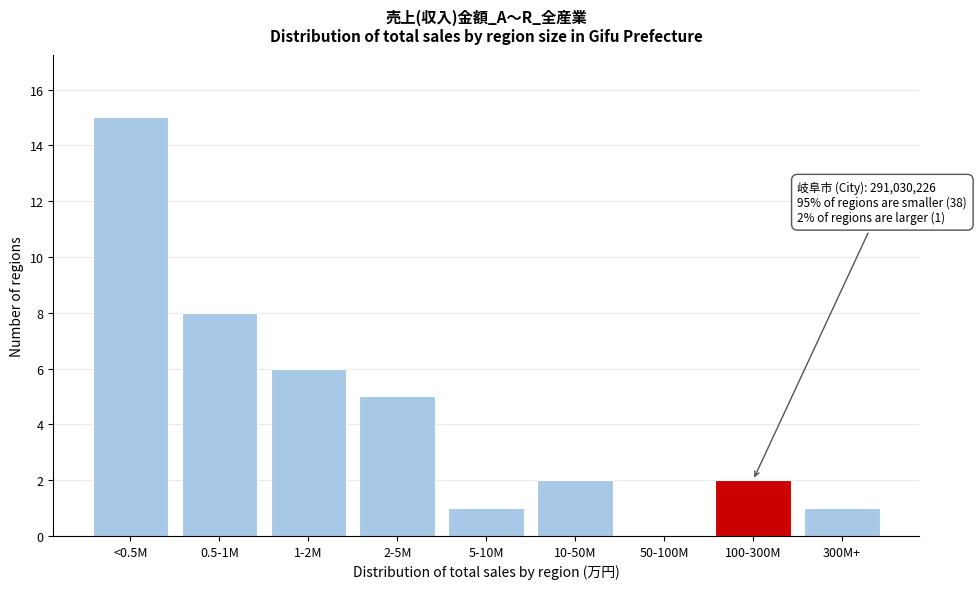

Reading left to right, transcribe all the data shown in this chart.

<0.5M=15	0.5-1M=8	1-2M=6	2-5M=5	5-10M=1	10-50M=2	50-100M=0	100-300M=2	300M+=1